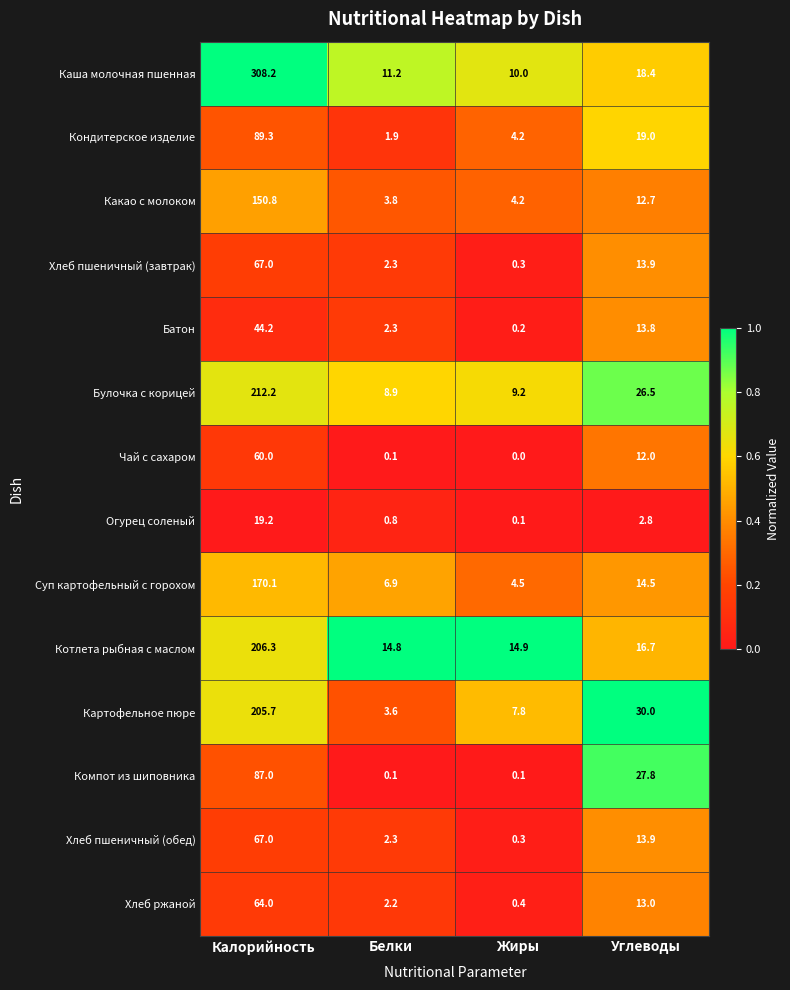

Which series has the largest range (max minus min)?

Каша молочная пшенная